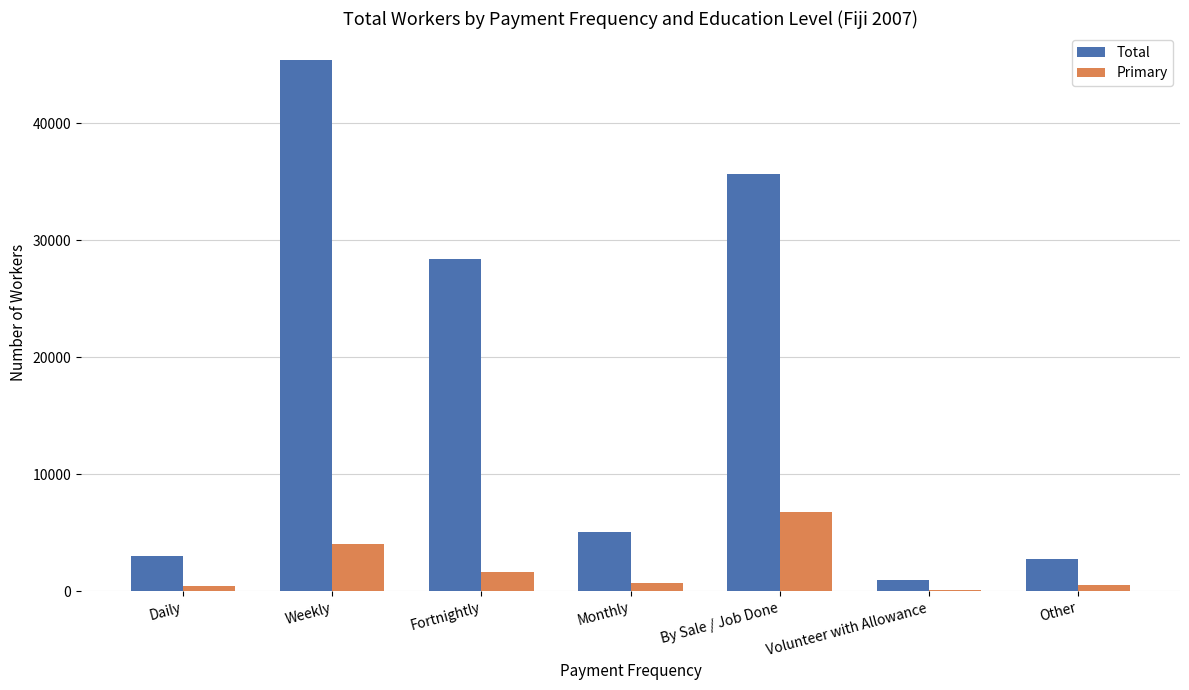

Which series changed the most between Fortnightly and Monthly?

Total